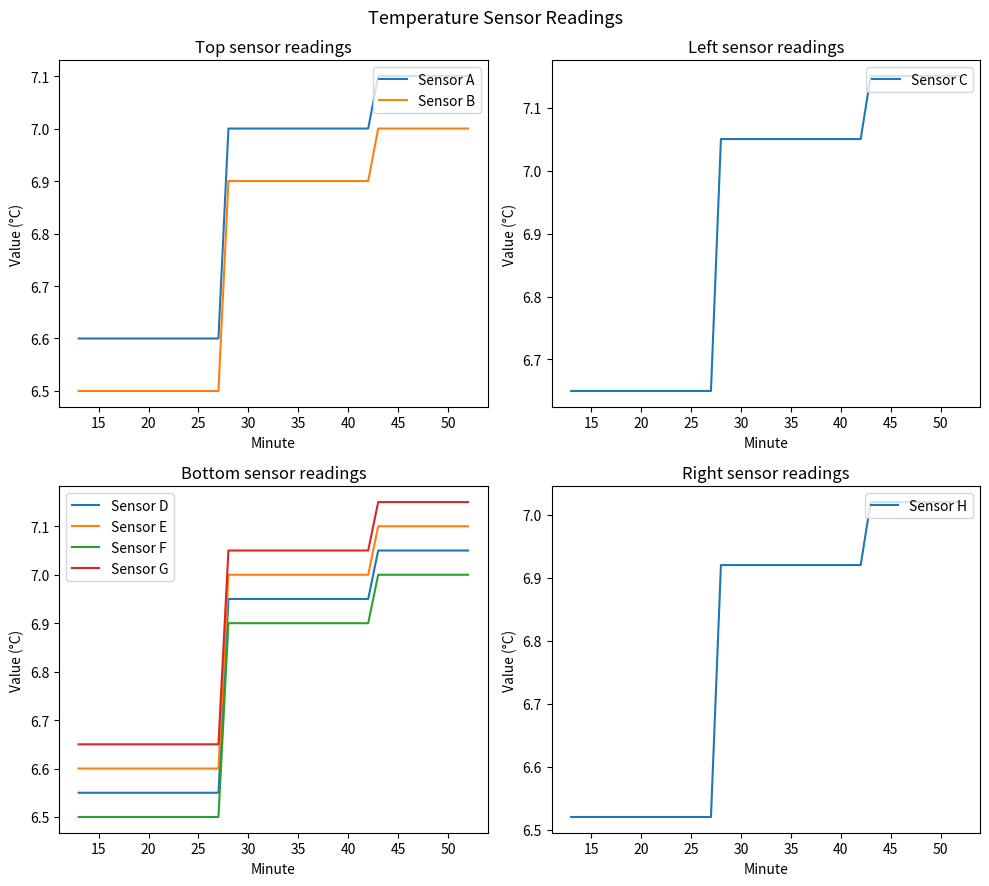

True or false: Minute 43 and Minute 0 cross at least once.

False